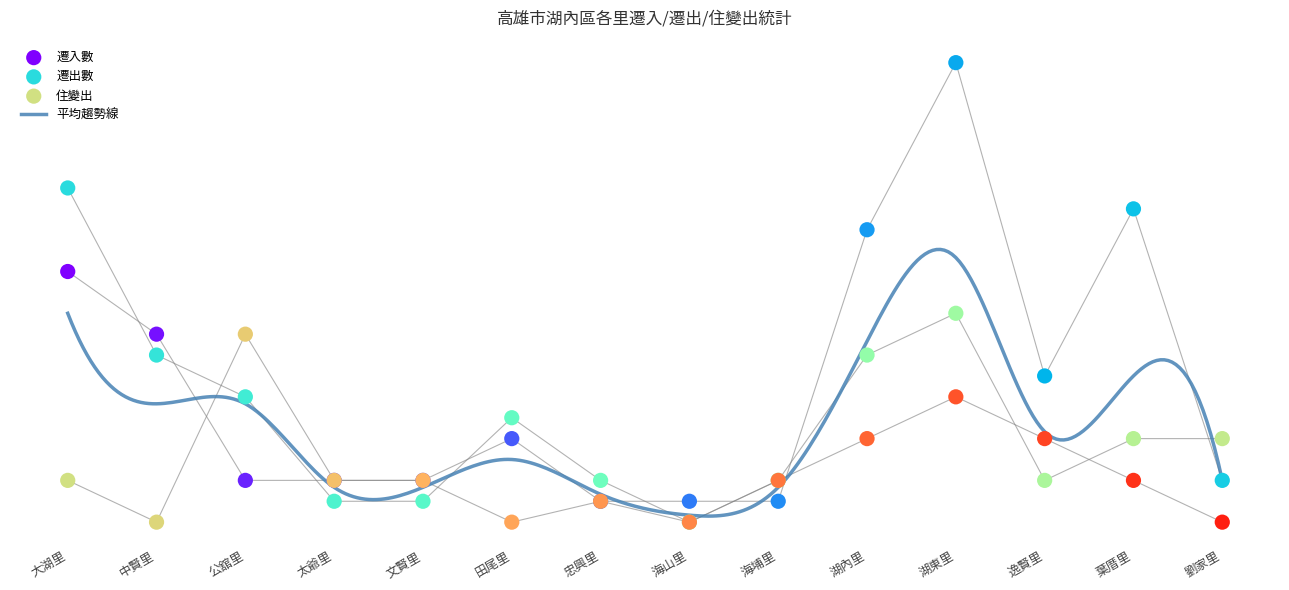

Which series has the largest total across all categories?

遷入數